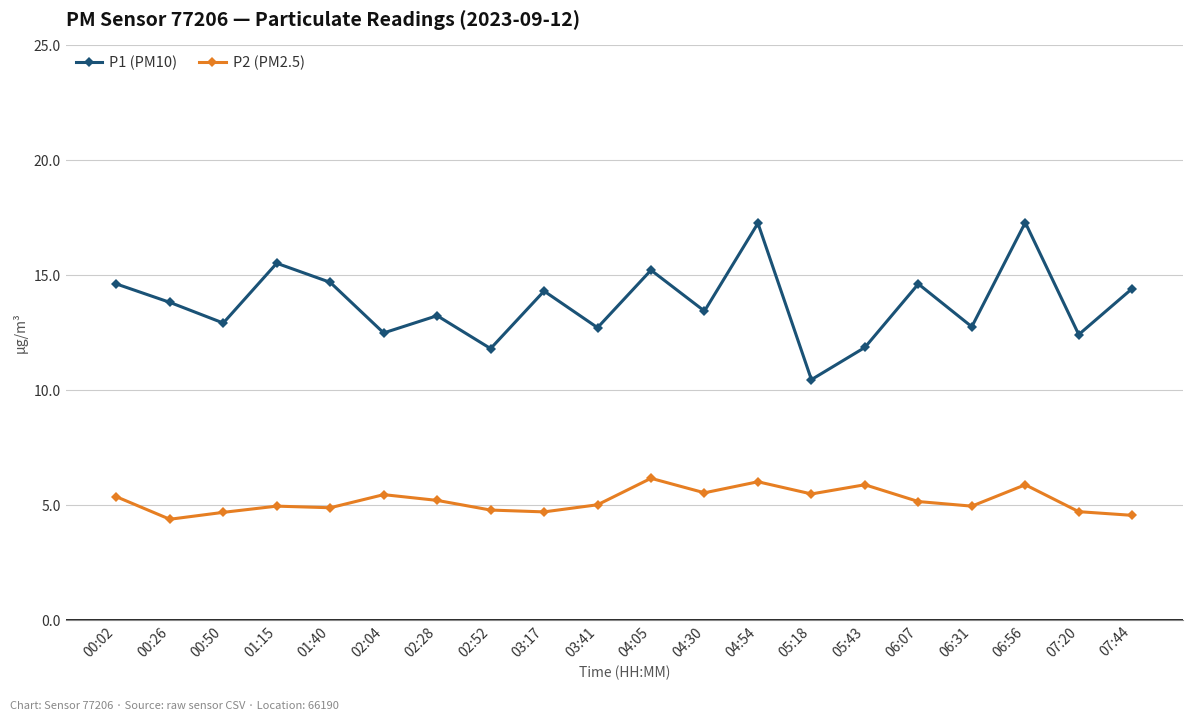

The value of P2 (PM2.5) at 02:52 is 6.5. True or false?

False